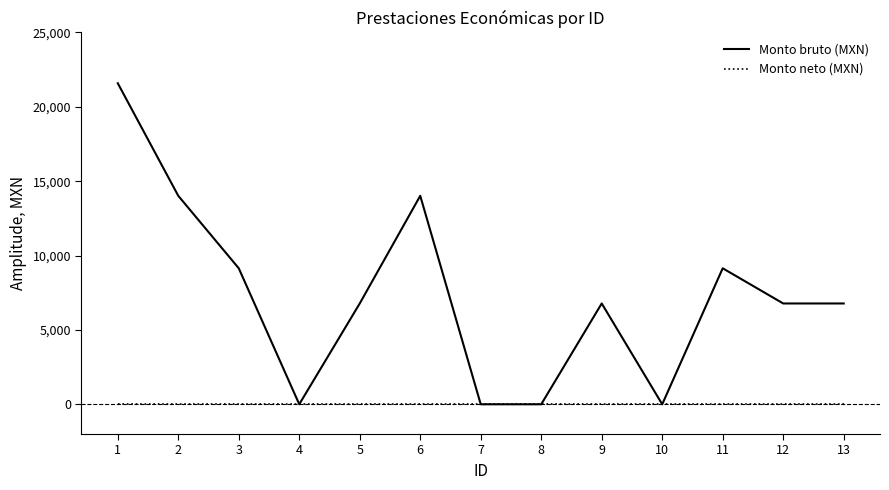

How many lines are shown in the chart?

2